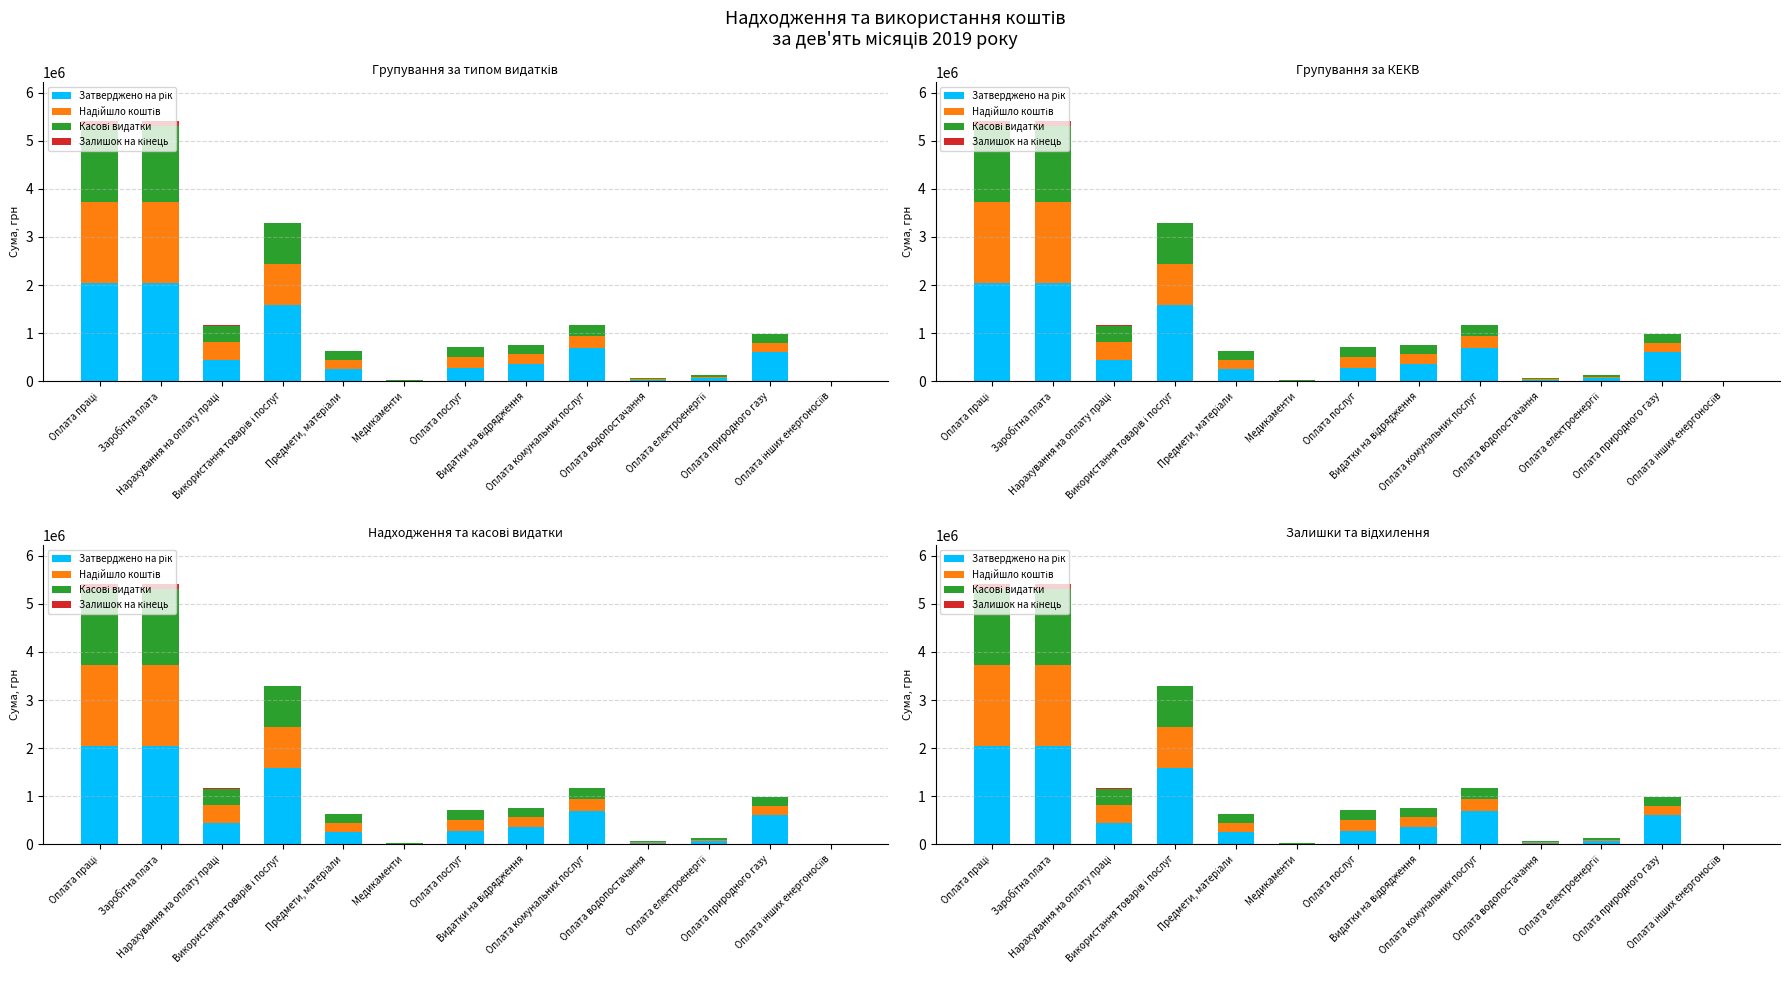

What are all the series names shown in the legend?

Затверджено на рік, Надійшло коштів, Касові видатки, Залишок на кінець